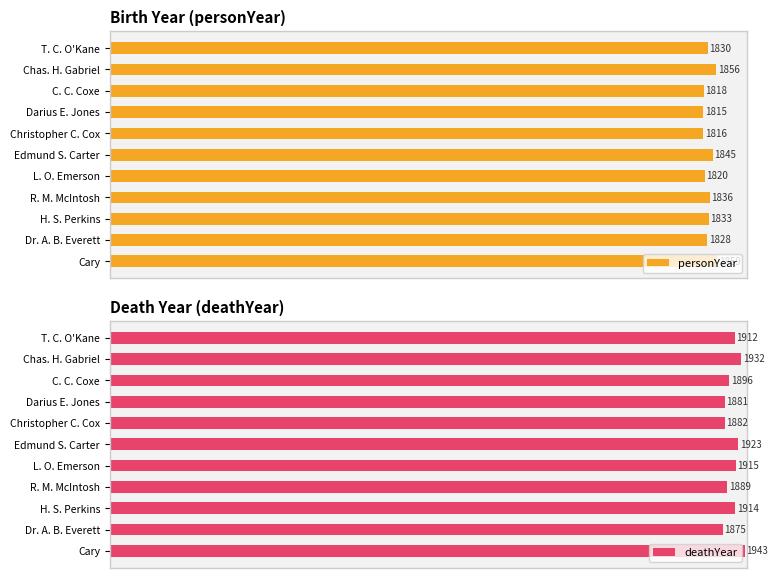

How many data points in deathYear are less than 1912?

5